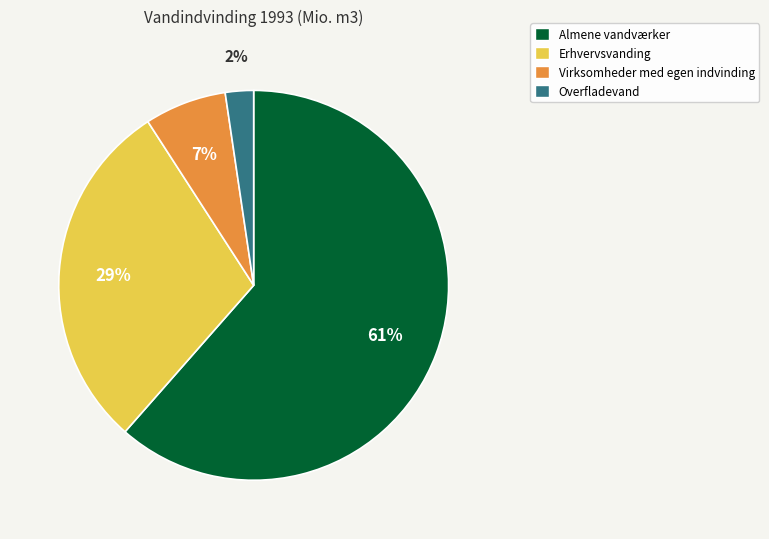

To the nearest percent, what is the average slice percentage?

25%